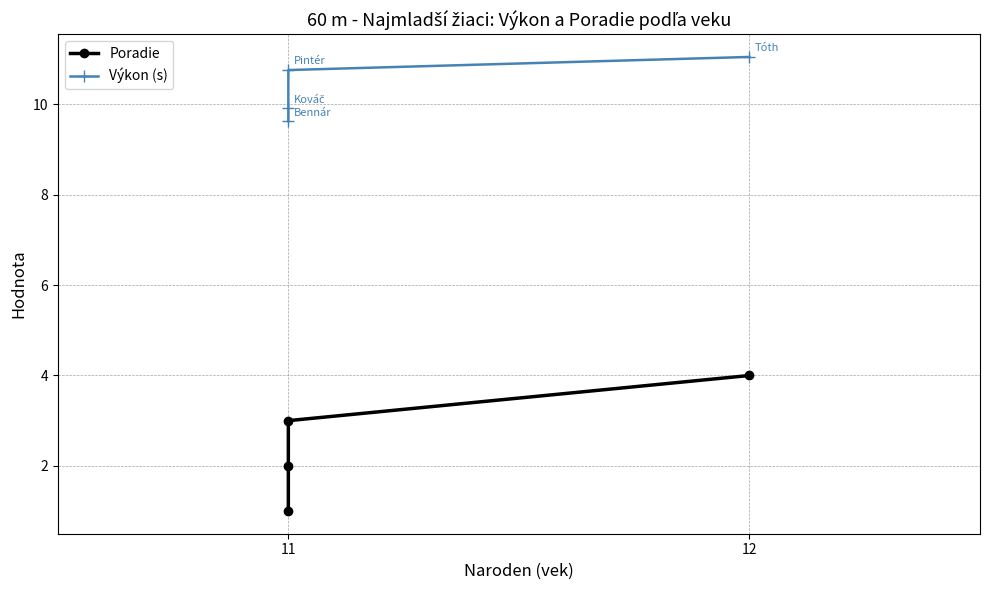

How many data points does each series have?

4